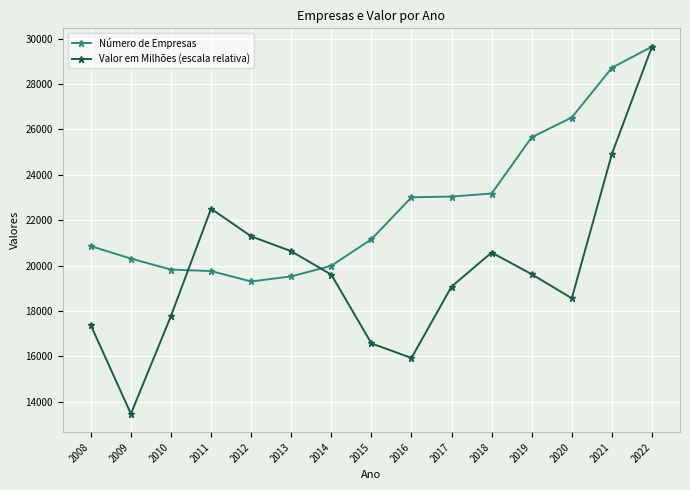

The Número de Empresas series shows 29587.3 at 2011. True or false?

False